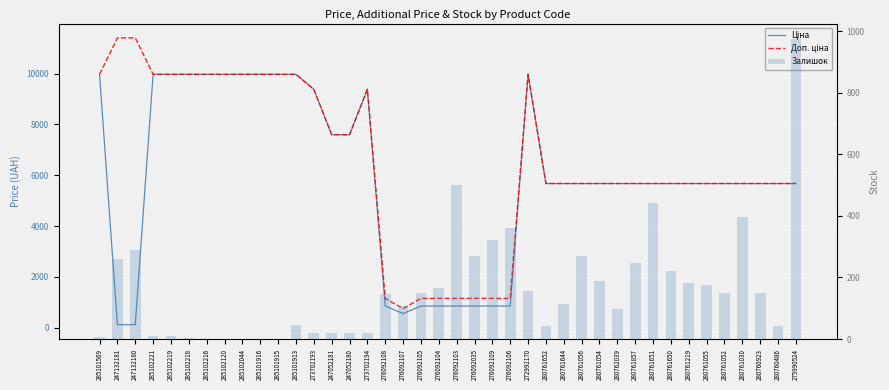

The Доп. ціна series shows 1149.7 at 276092104. True or false?

True